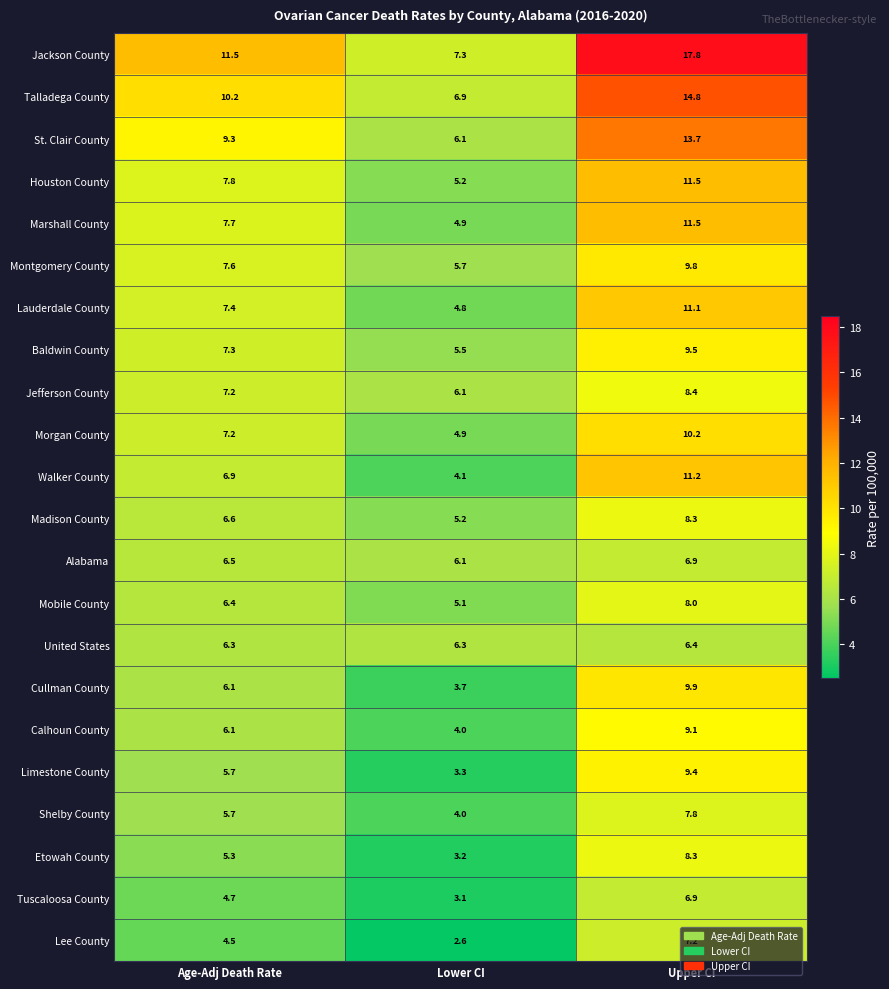

List the labels in order of Lauderdale County value, largest first.

Upper CI, Age-Adj Death Rate, Lower CI